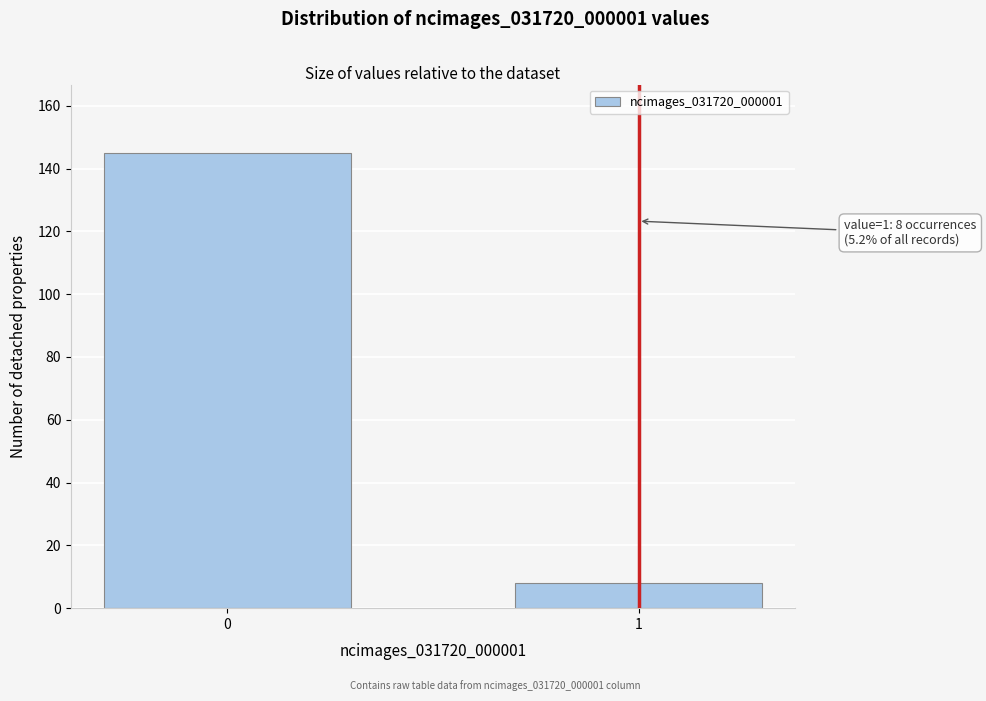

Reading right to left, what are all the values shown in this chart?

1=8	0=145